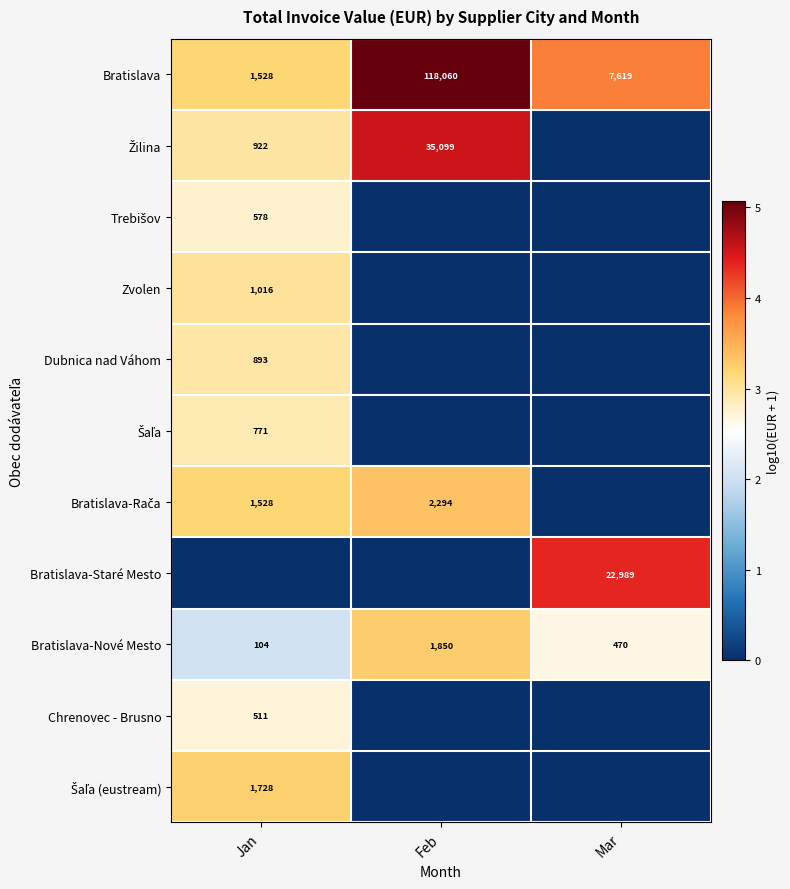

The value of Dubnica nad Váhom at Jan is 385. True or false?

False